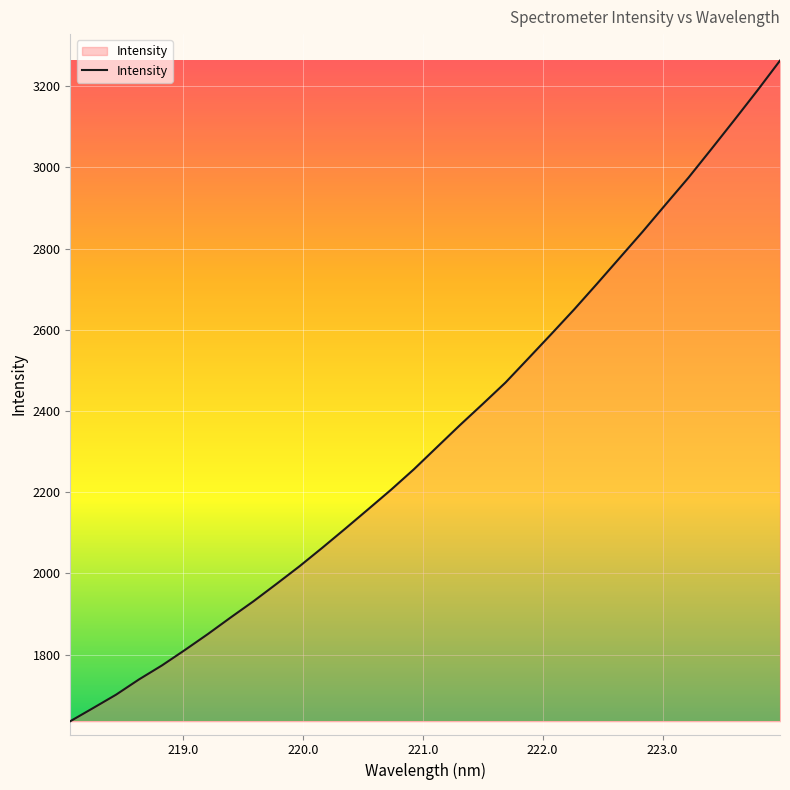

What is the maximum value shown in the chart?

3262.8